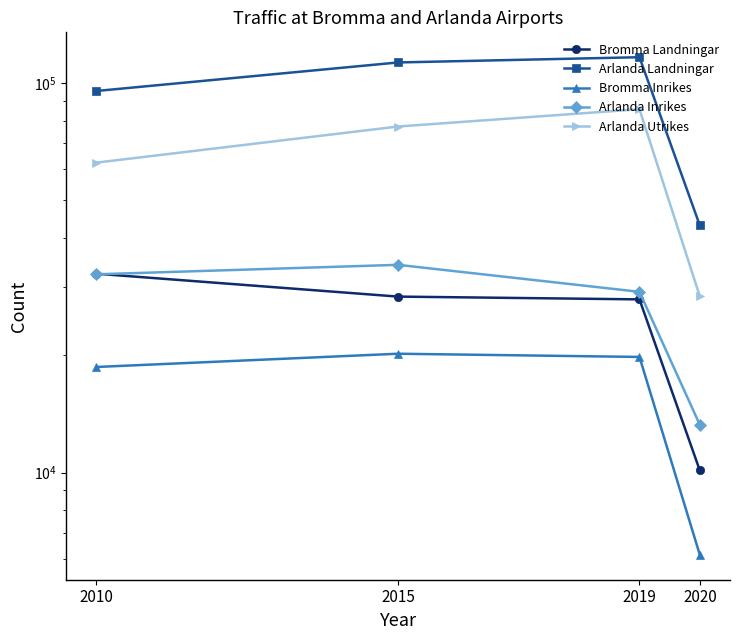

What is the approximate value of Arlanda Inrikes at 2020, to the nearest 50?

13250